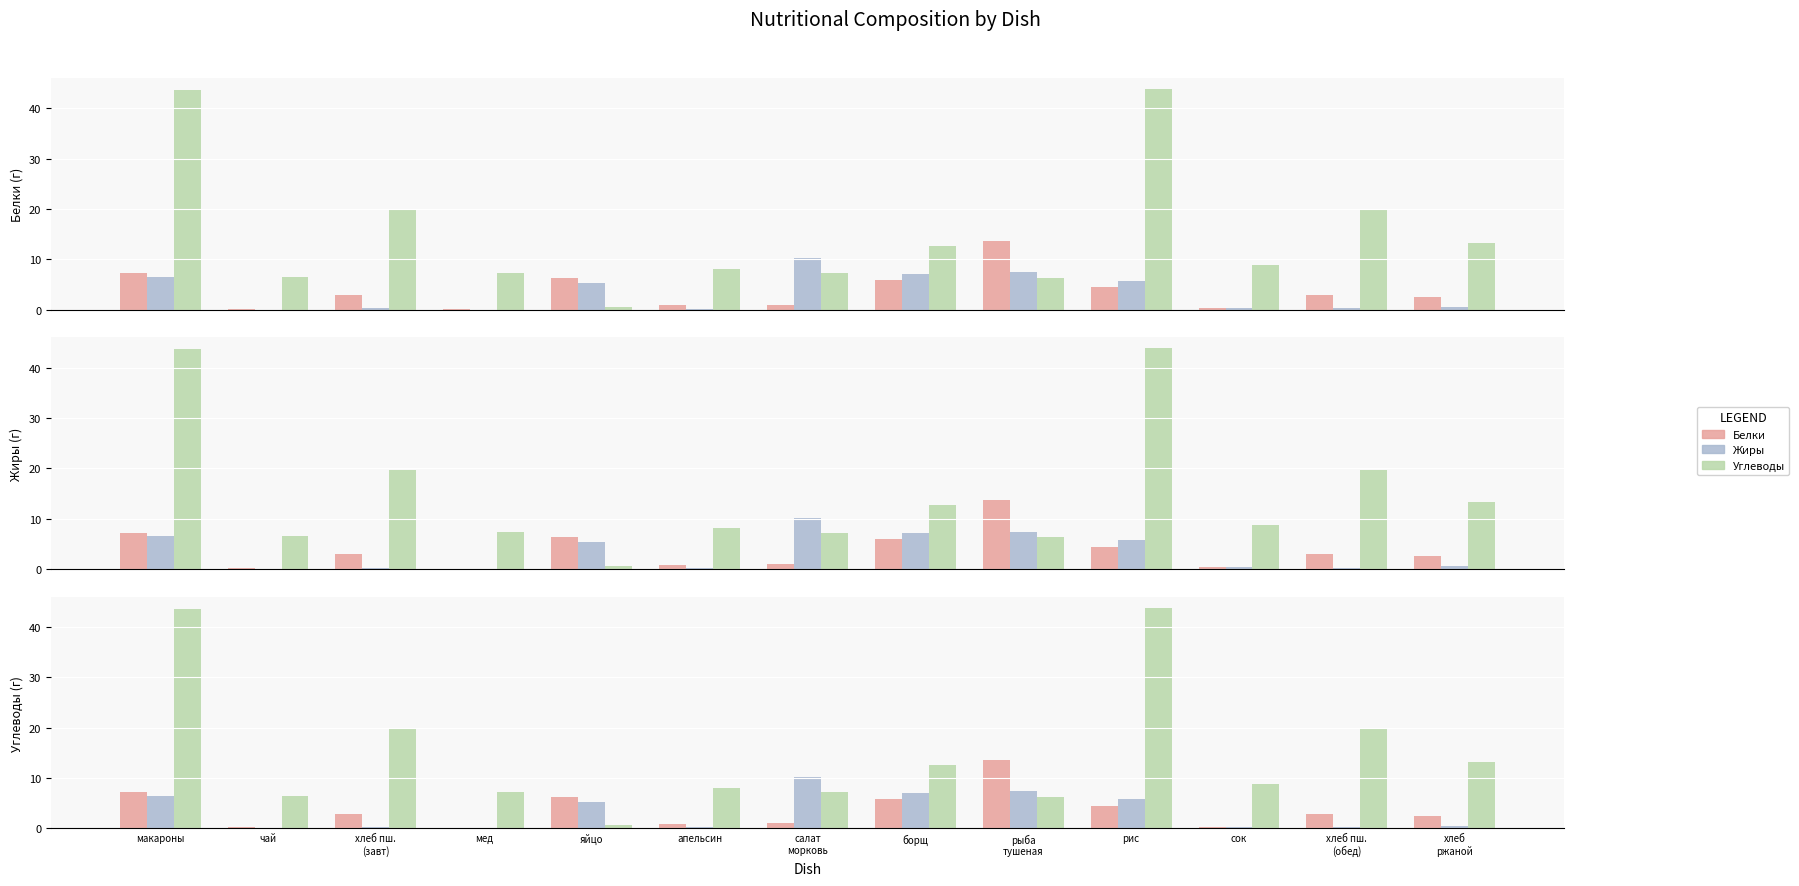

What is the total value across all series at салат
морковь?

18.4